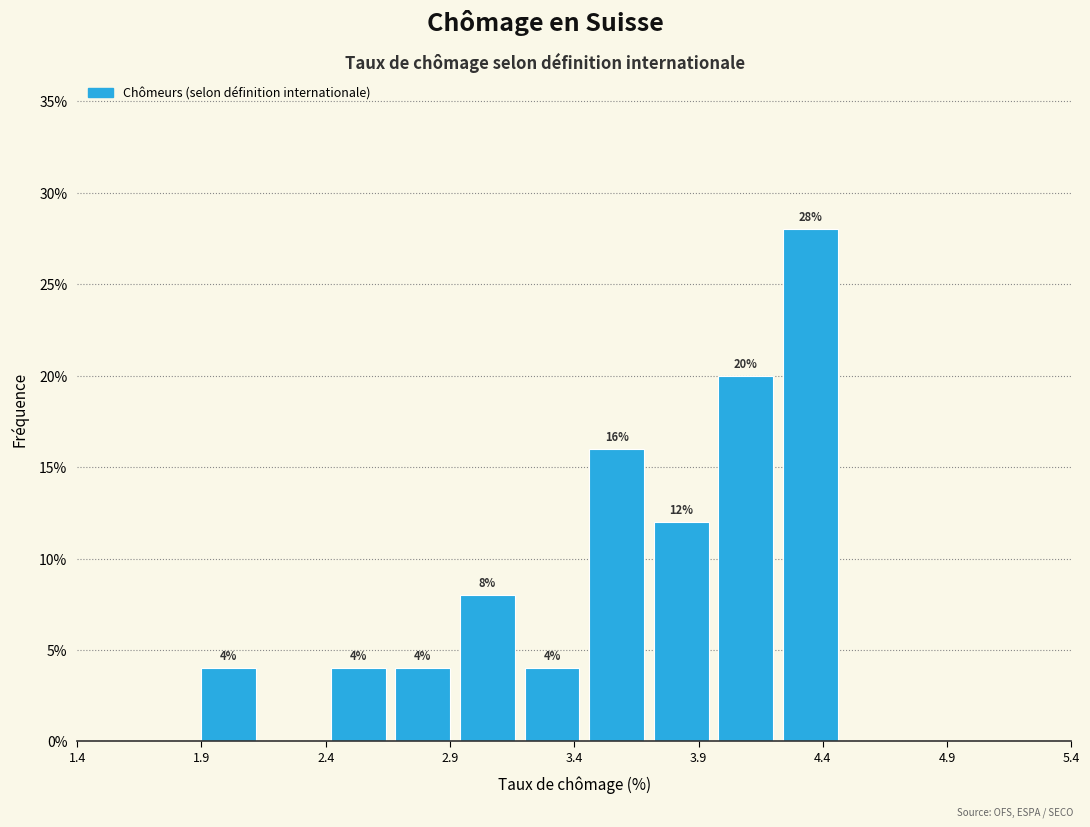

Which range on the x-axis has the tallest bar?

4.24 to 4.50